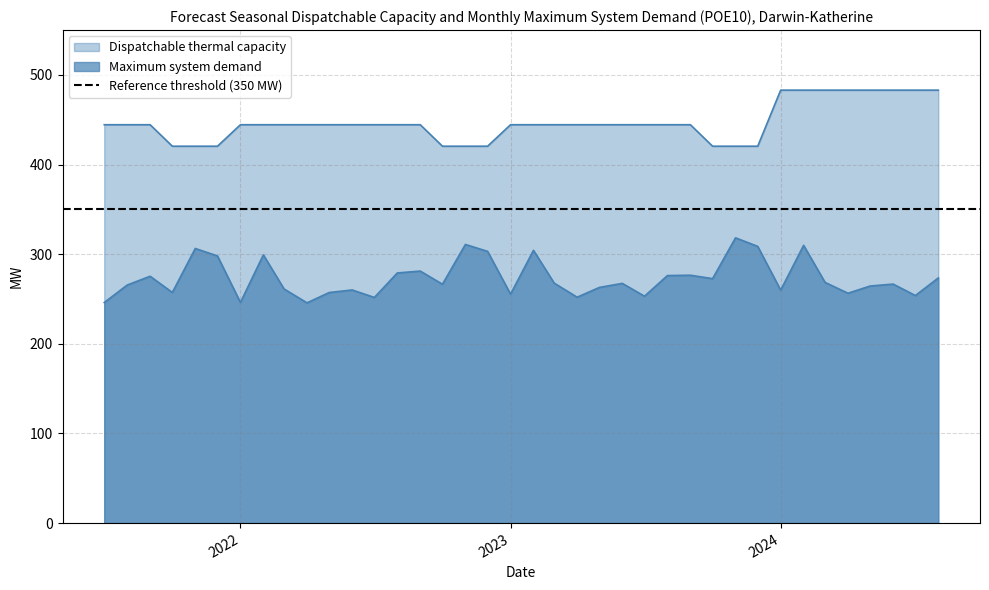

Rank the series by their maximum value, from highest to lowest.

Dispatchable thermal capacity, Maximum system demand